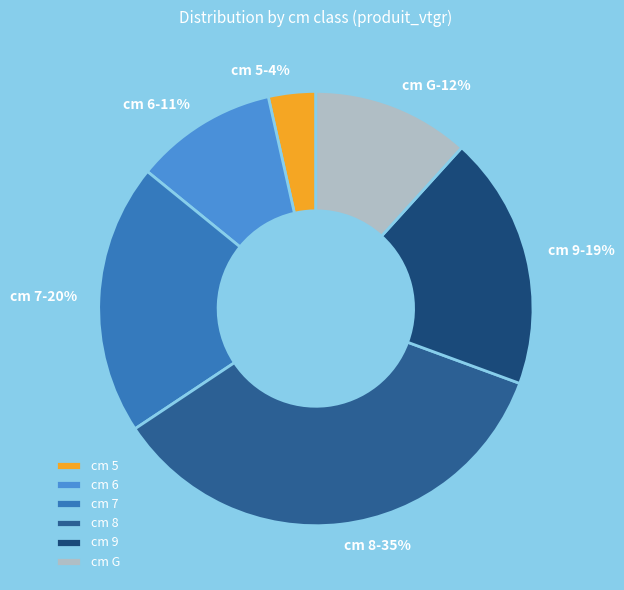

Which has a higher value, 7 or 5?

7